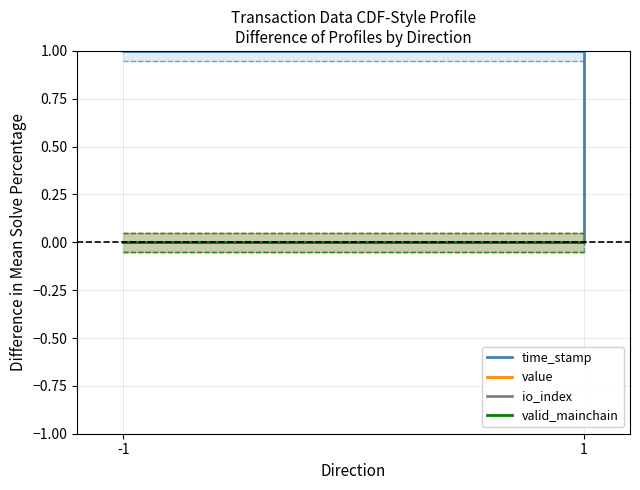

How many categories are shown in the chart?

2